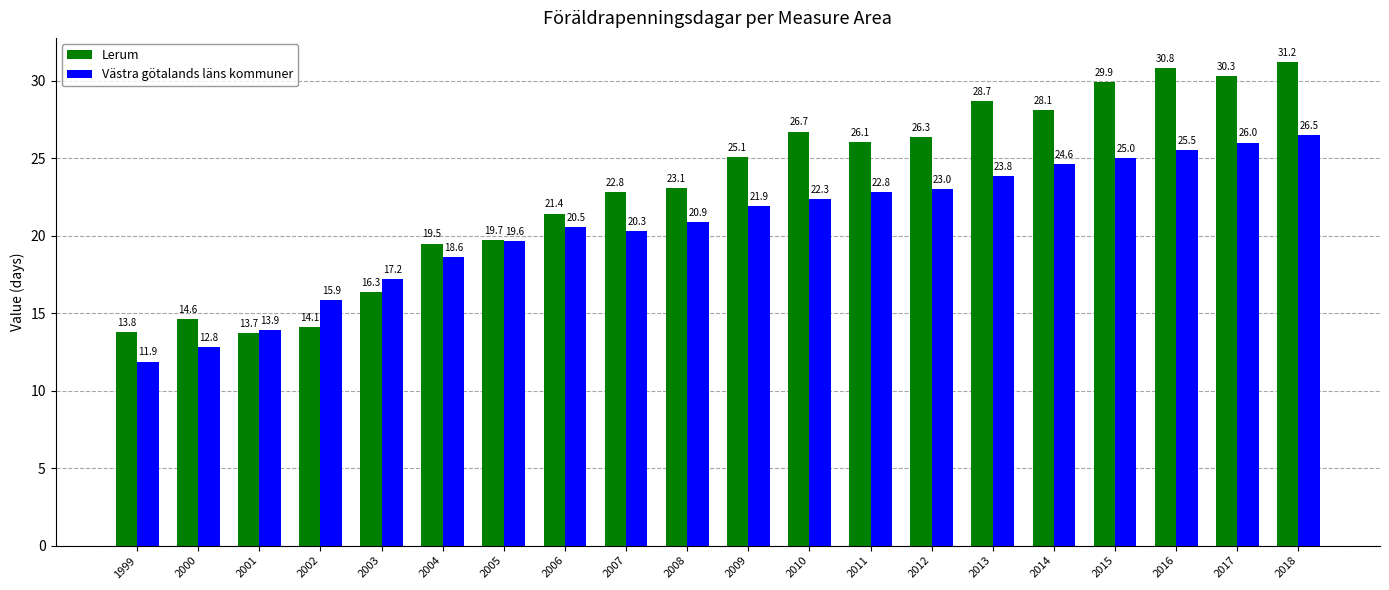

What is the difference between the second highest and minimum values in the Västra götalands läns kommuner series?

14.1